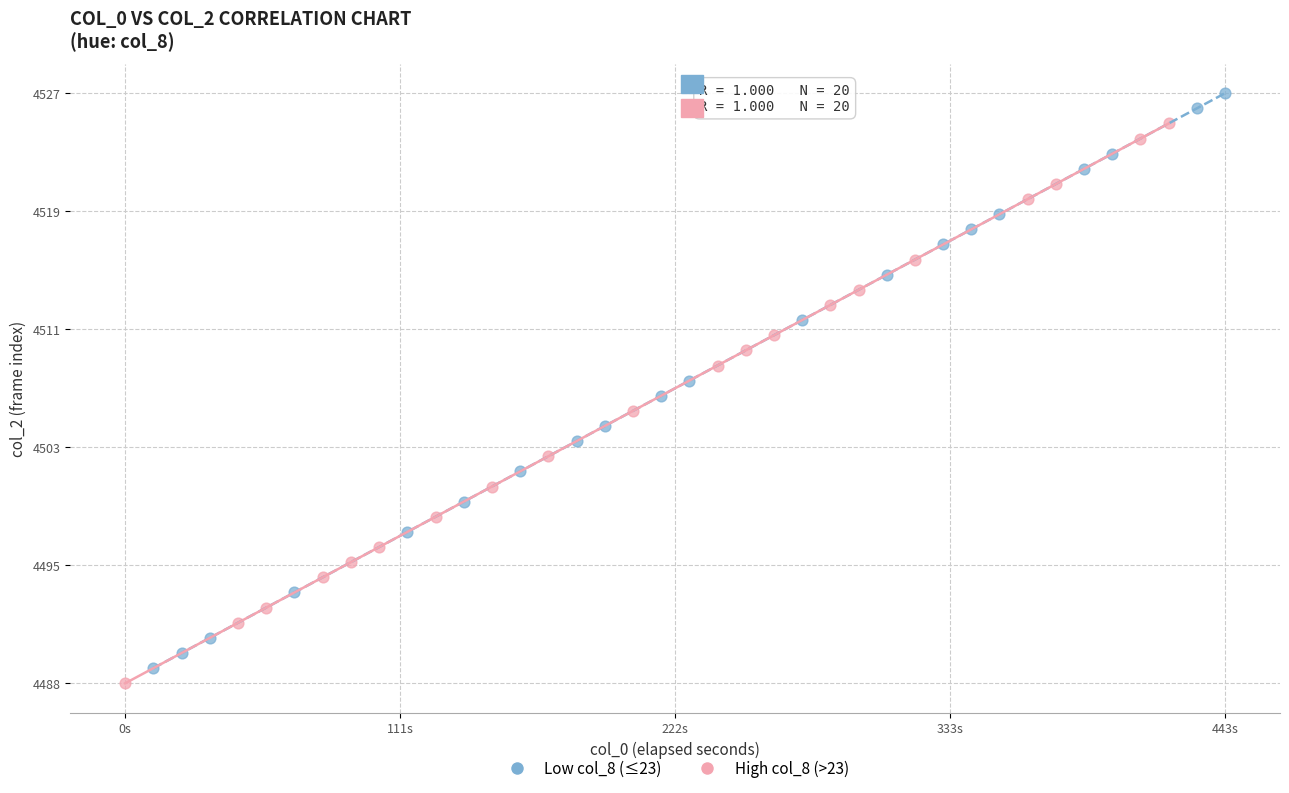

What are all the series names shown in the legend?

Low col_8 (≤23), High col_8 (>23)